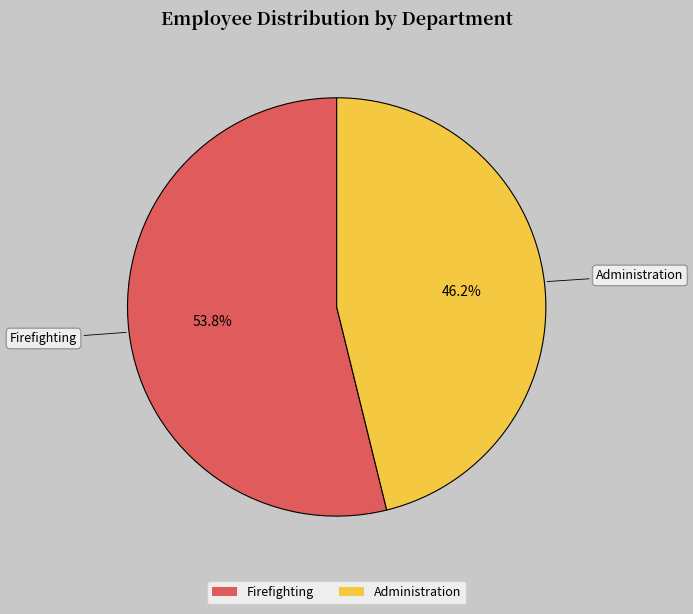

How many slices are in this pie chart?

2